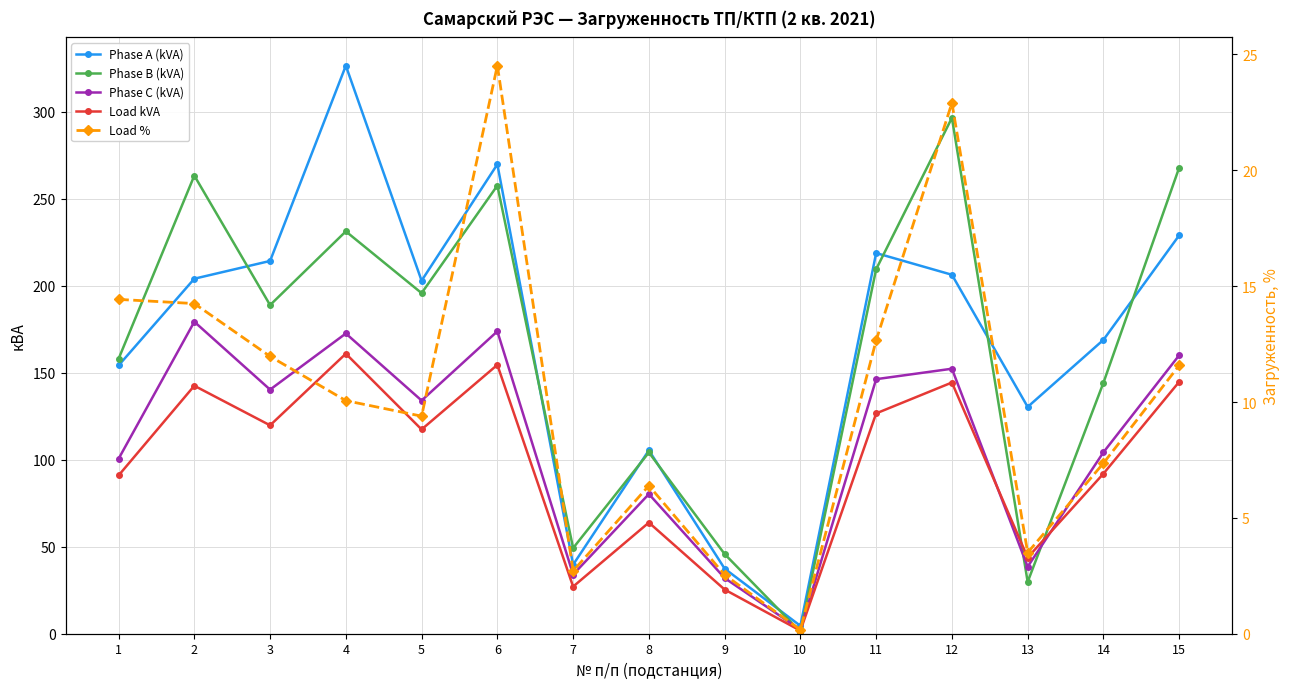

Rank the series by their maximum value, from lowest to highest.

Load %, Load kVA, Phase C (kVA), Phase B (kVA), Phase A (kVA)